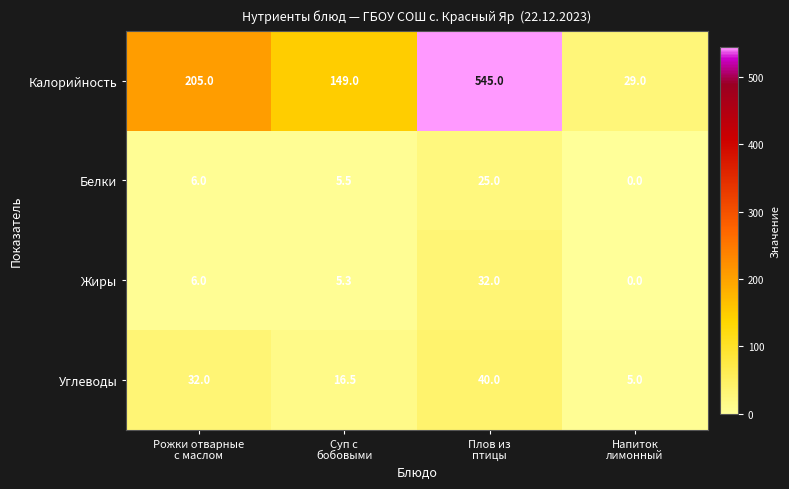

At how many categories does at least one series exceed 509?

1